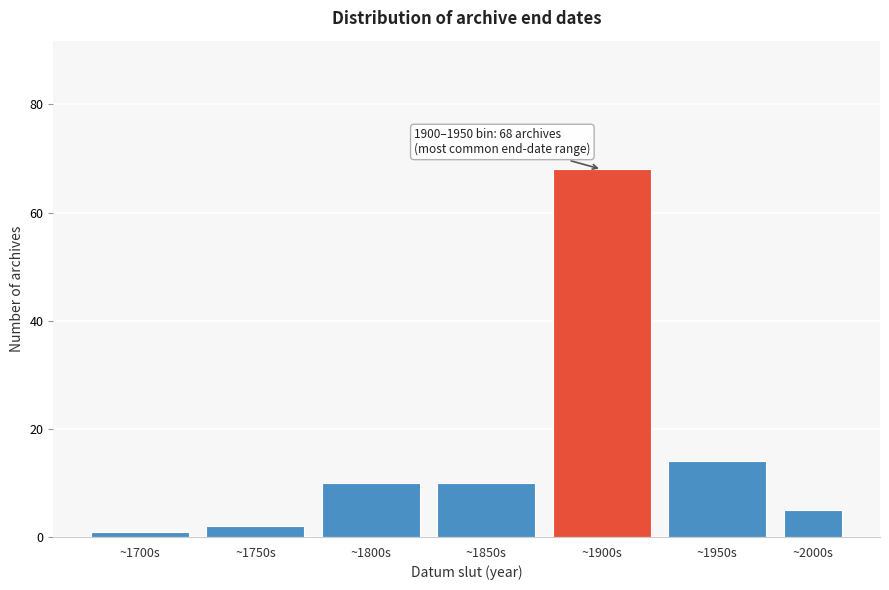

Reading left to right, list all the values displayed in this chart.

1	2	10	10	68	14	5